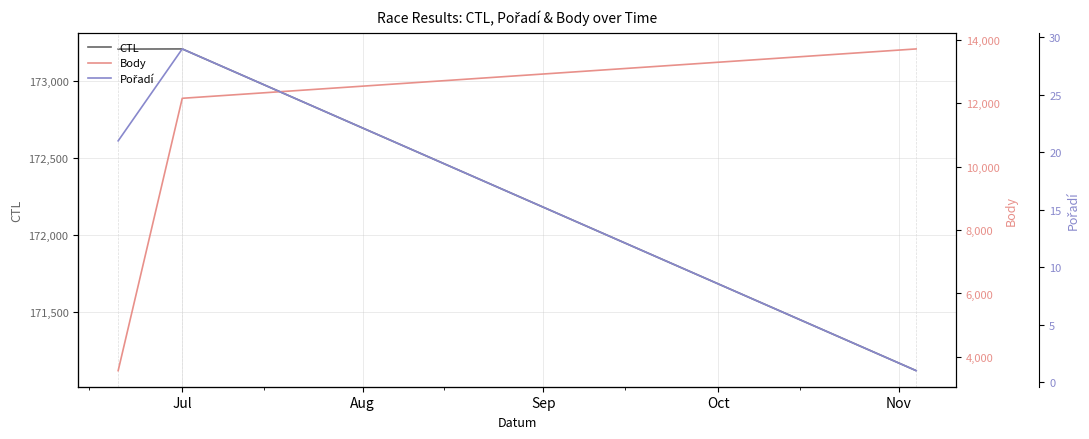

List the series in order of their peak value, lowest first.

Pořadí, Body, CTL